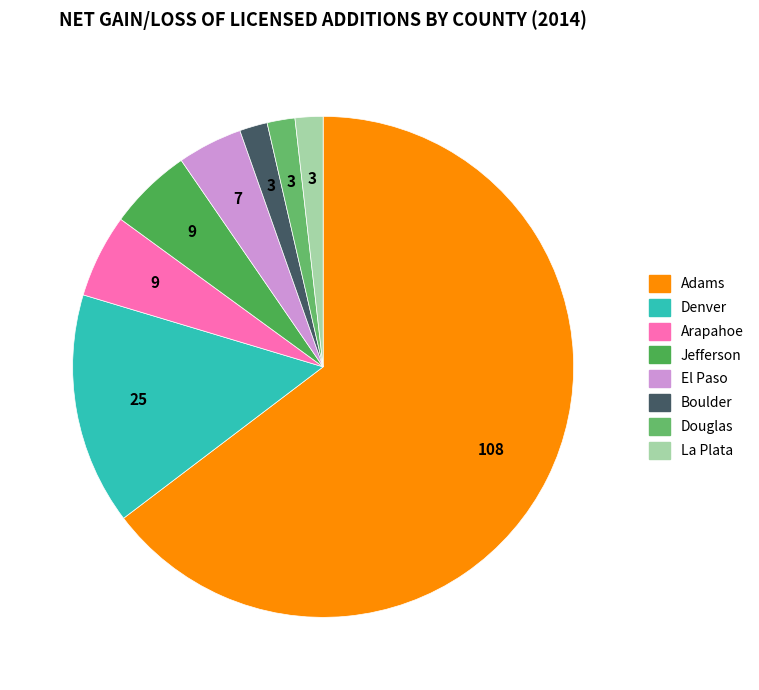

Count the number of slices in the pie.

8